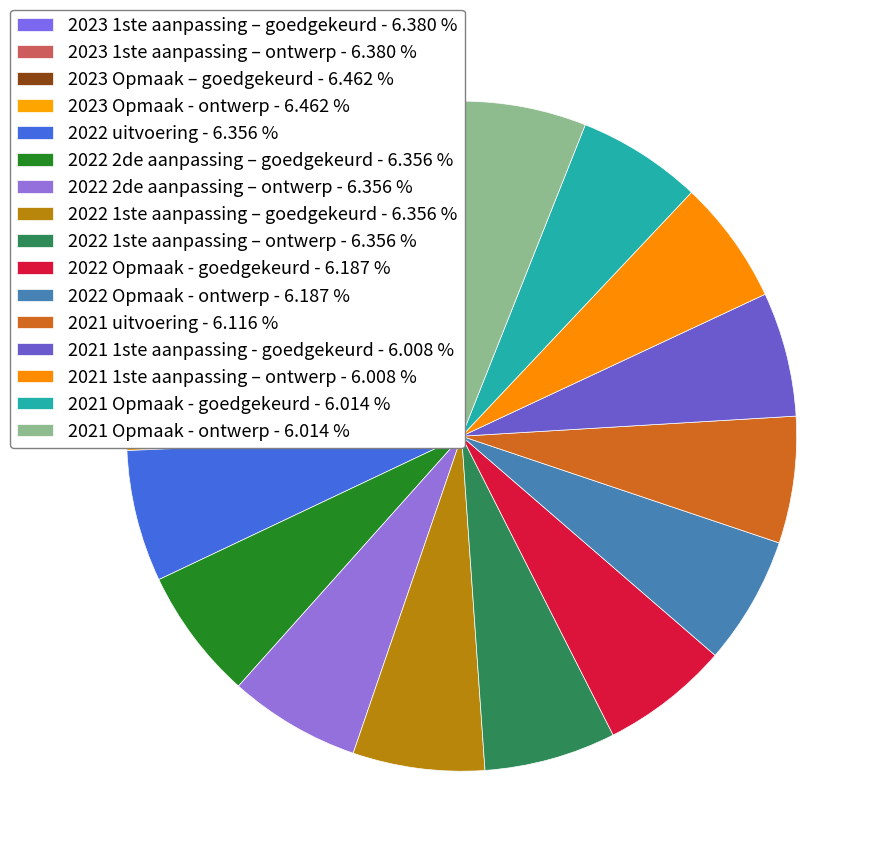

How many slices are in this pie chart?

16